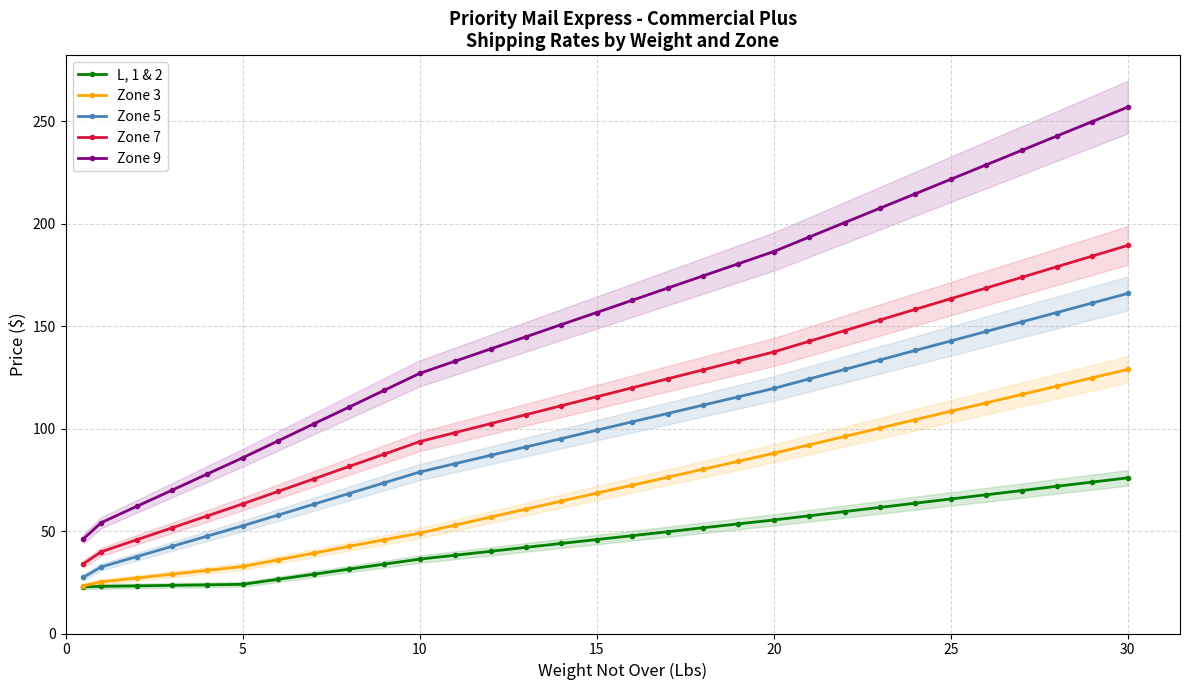

What is the difference between the highest and lowest values at 9?

84.8